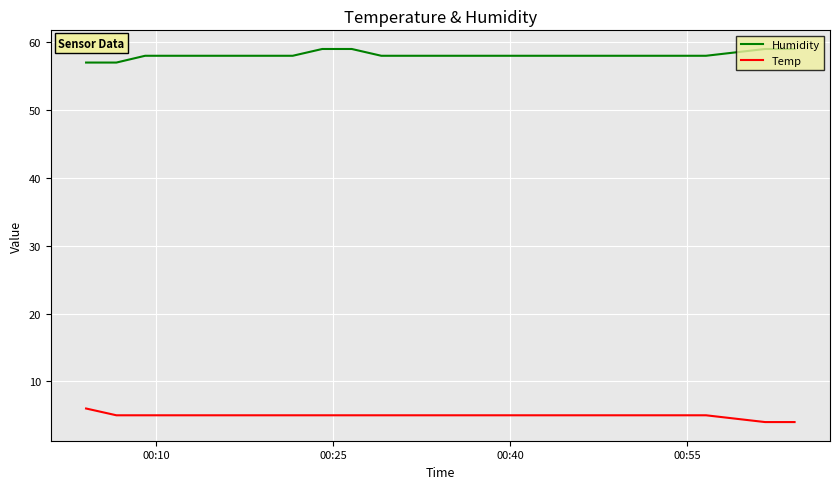

Rank the series by their maximum value, from highest to lowest.

Humidity, Temp